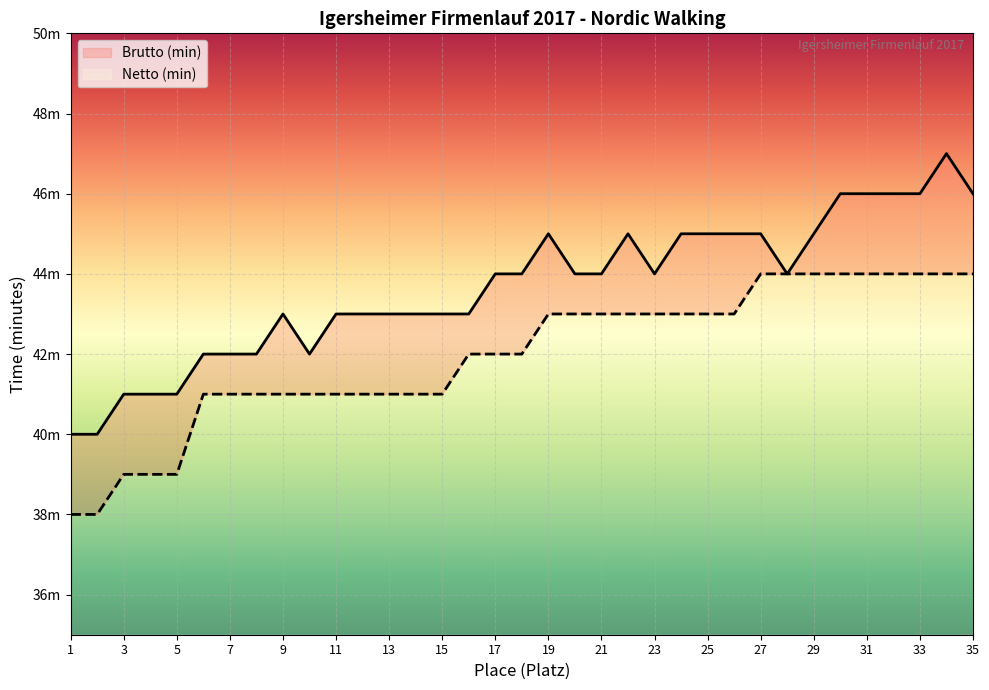

Does the chart display data point markers on the line(s)?

No